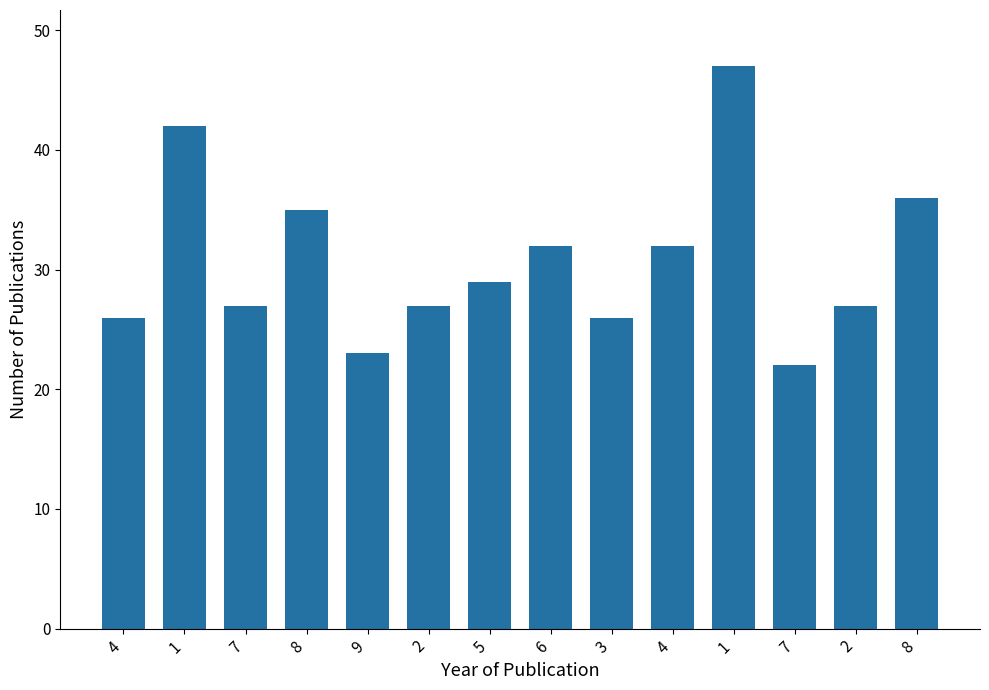

Is it true that the value at 3 is 36?

False